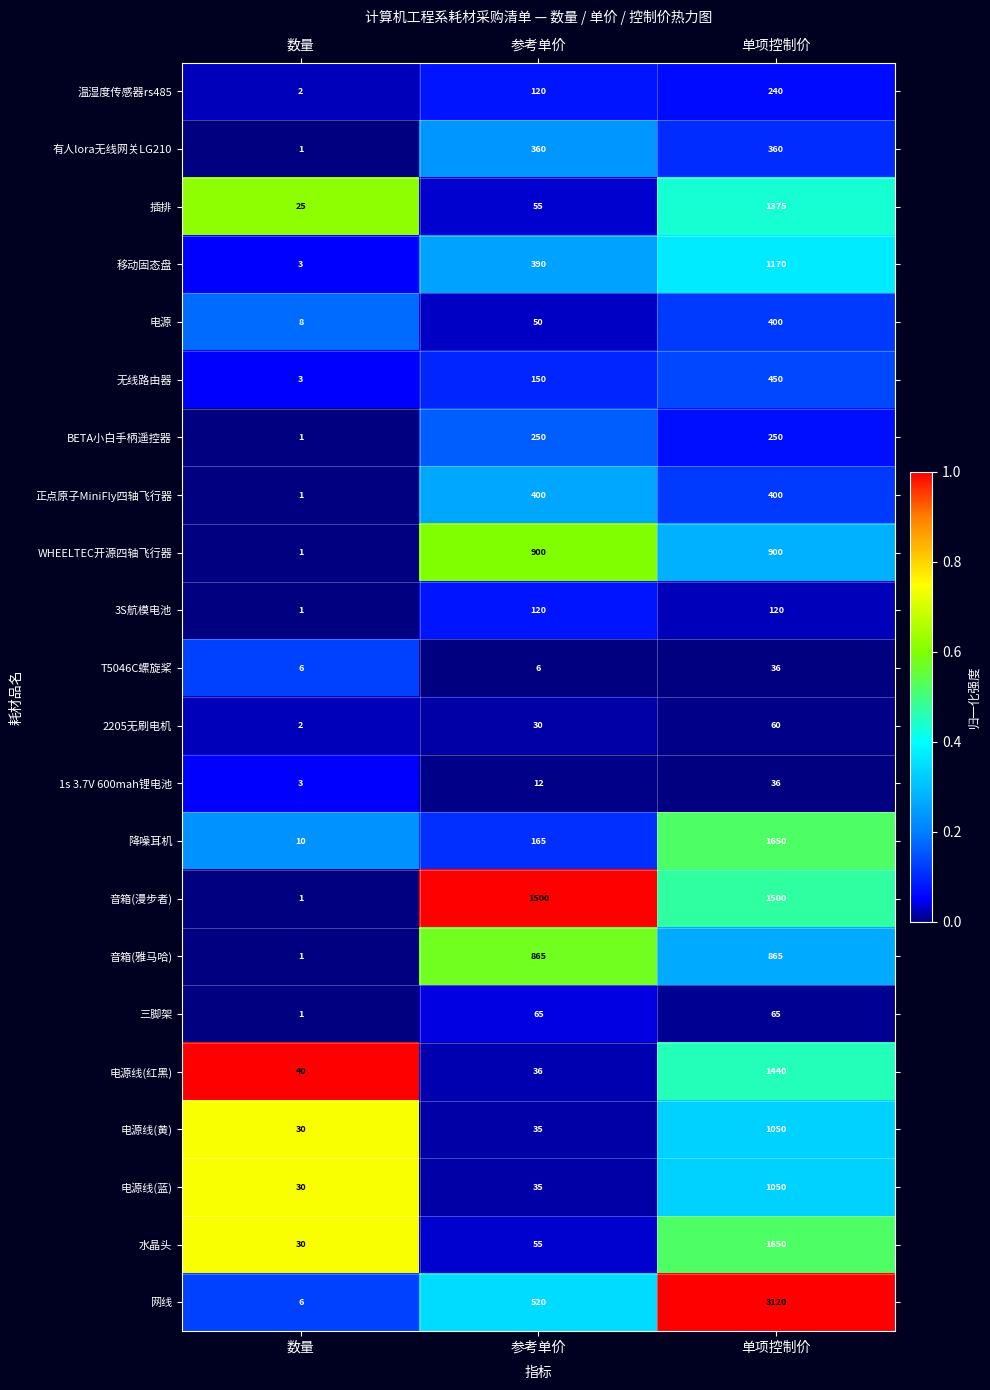

What value does the 正点原子MiniFly四轴飞行器 series have at 单项控制价?

400